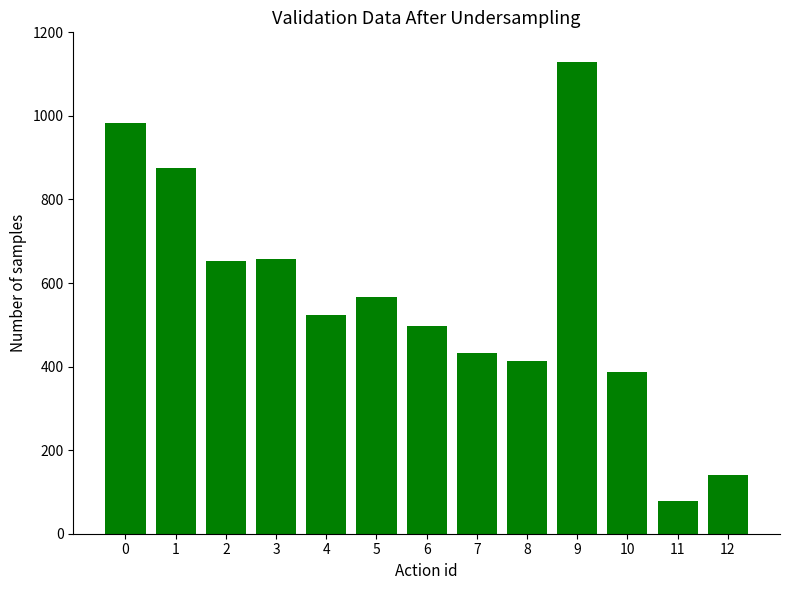

What is the value of the 8th bar from the left?

433